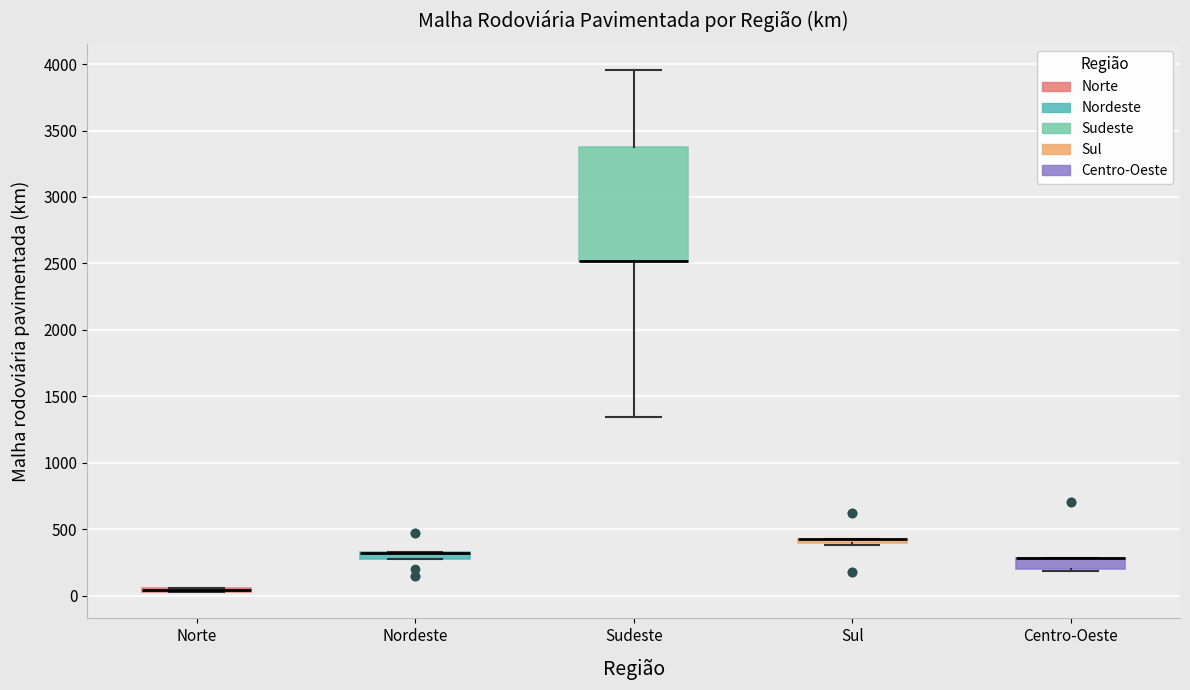

Where is the lower edge of the box for Centro-Oeste on the y-axis? The values are not printed on the chart, so give them approximately, as read against the axis.

200